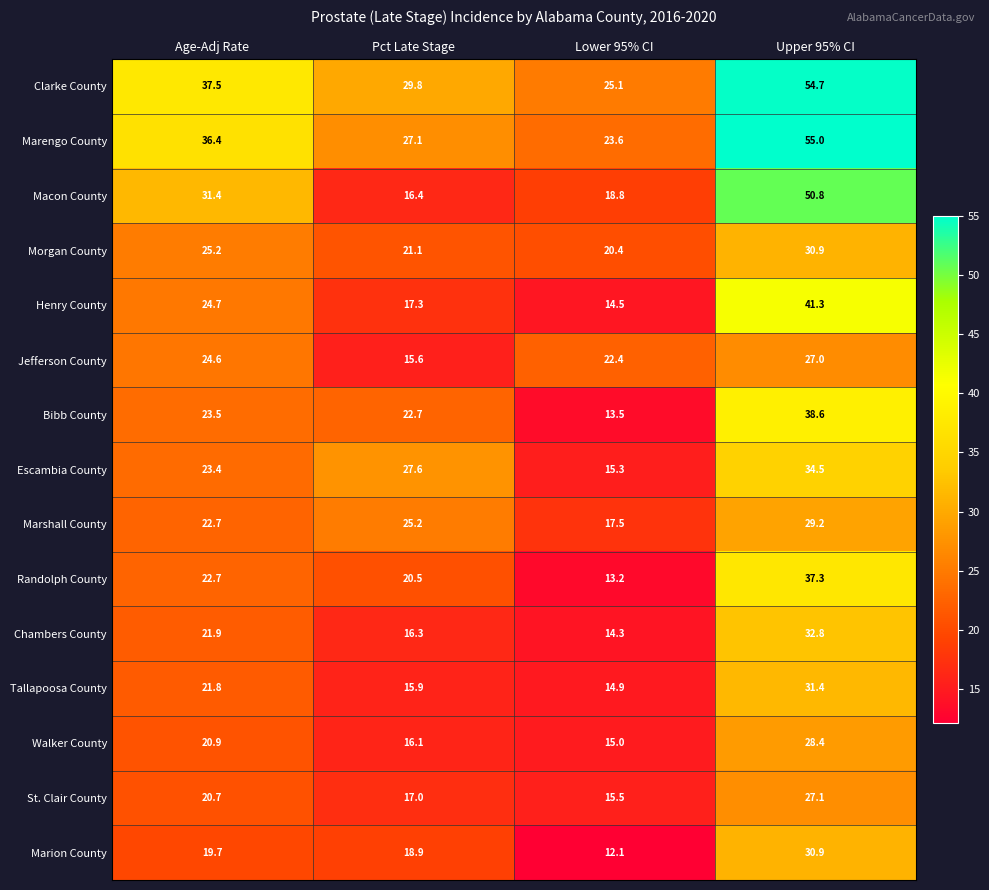

How many categories are shown in the chart?

4